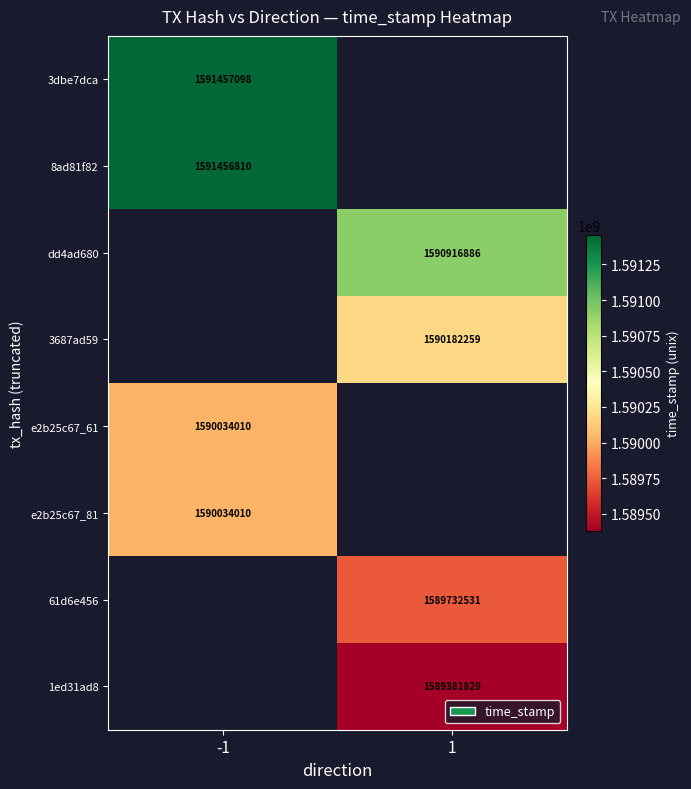

The value of e2b25c67_81 at -1 is 798922635.4. True or false?

False